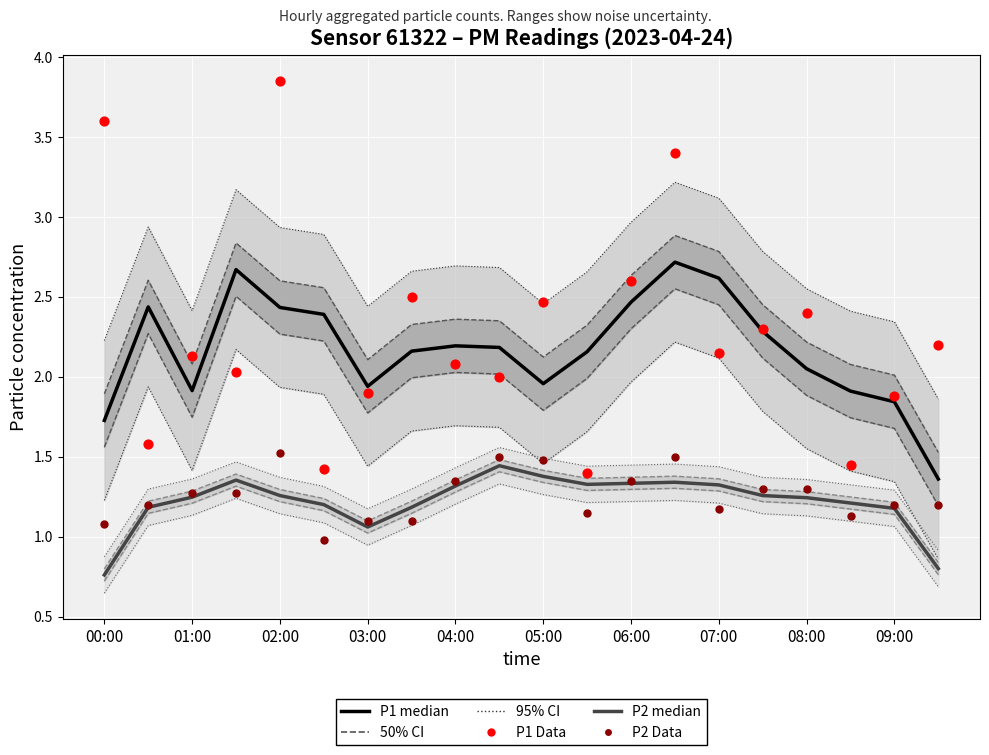

Which series has the largest Y range (max minus min)?

P1 Data